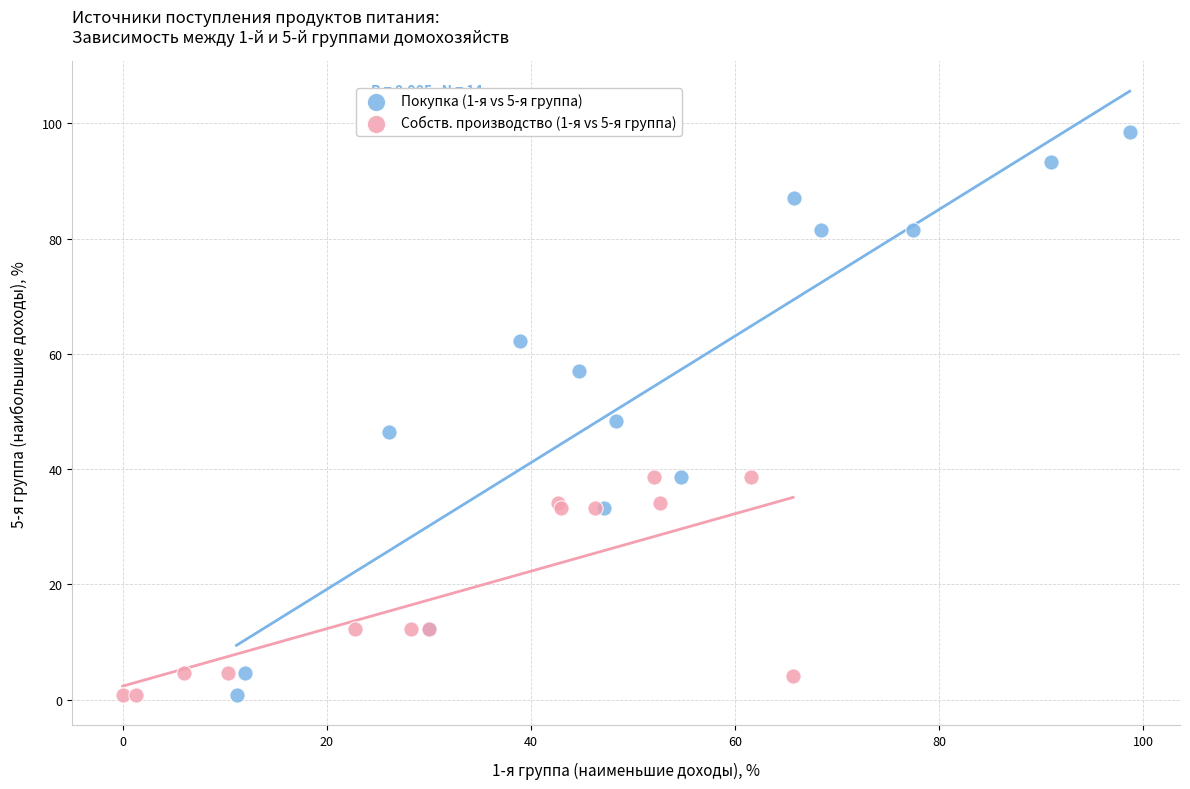

Which series has the widest spread of Y values?

Покупка (1-я vs 5-я группа)